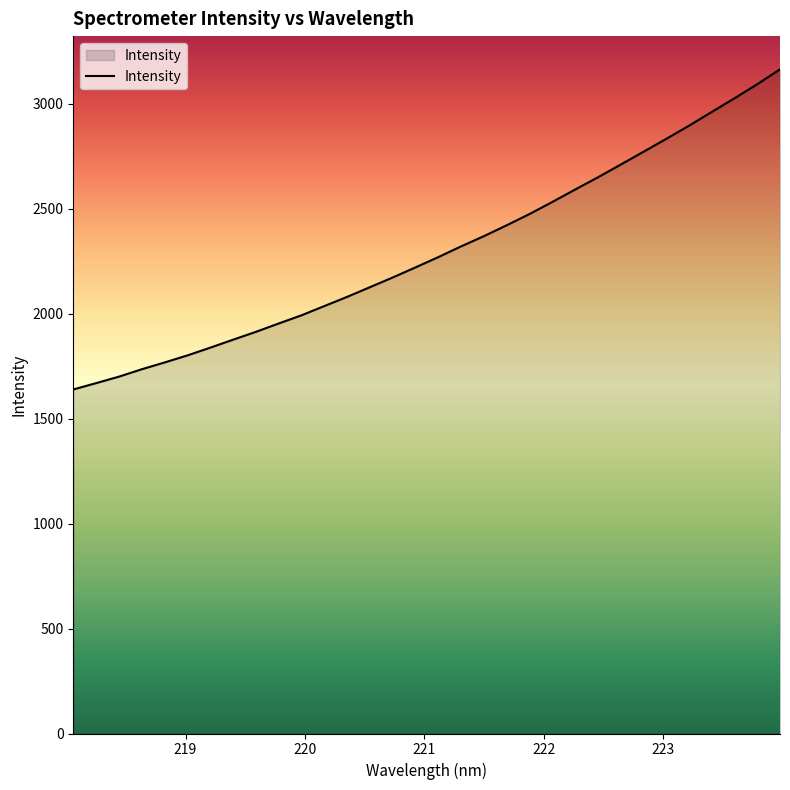

What is the difference between the maximum and minimum values?

1525.0